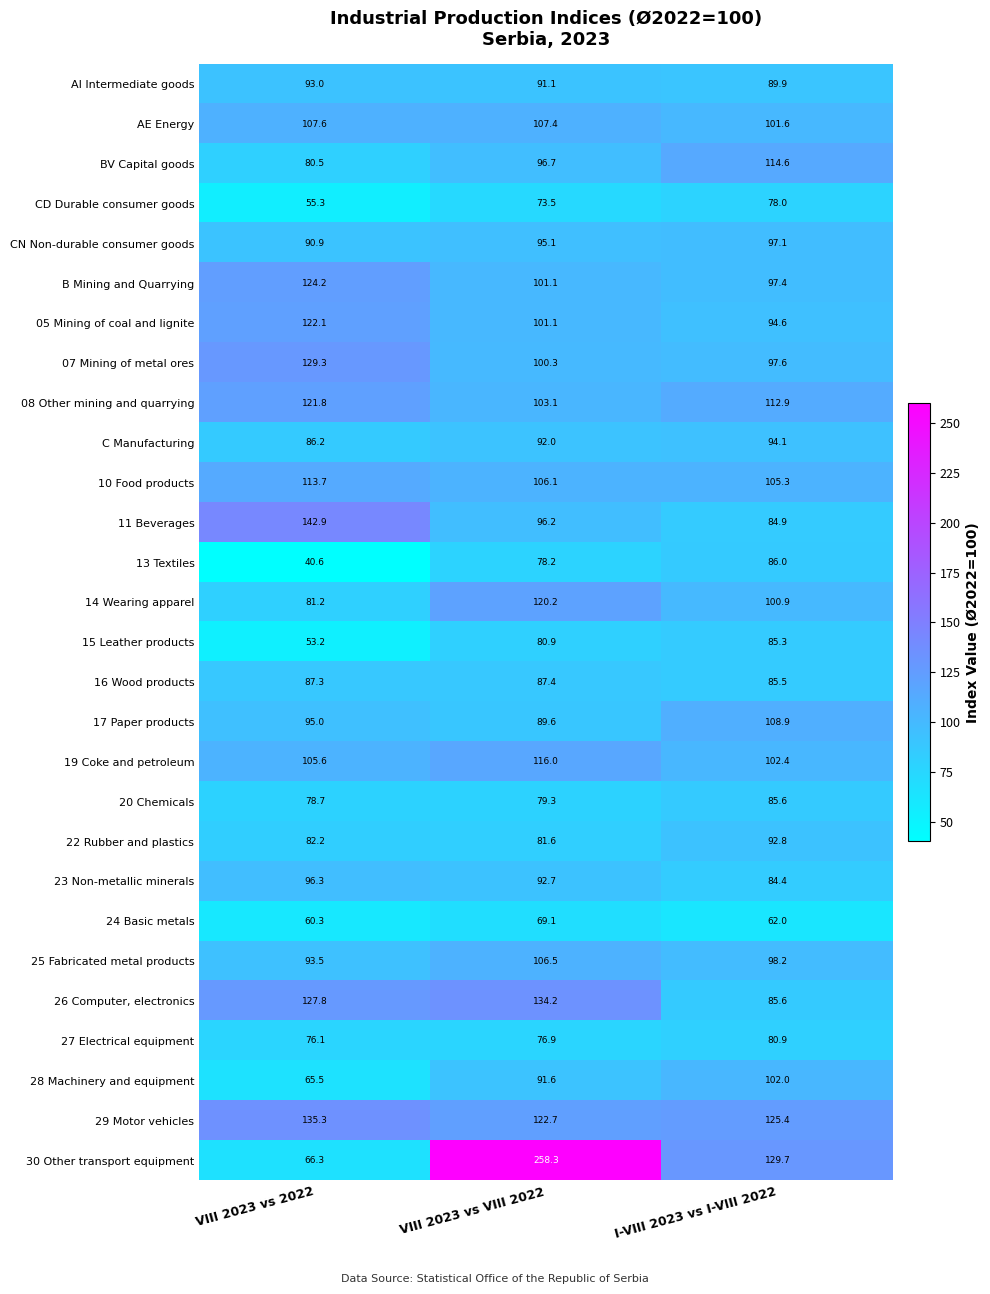

What is the difference between the 05 Mining of coal and lignite values at VIII 2023 vs VIII 2022 and VIII 2023 vs 2022?

21.0